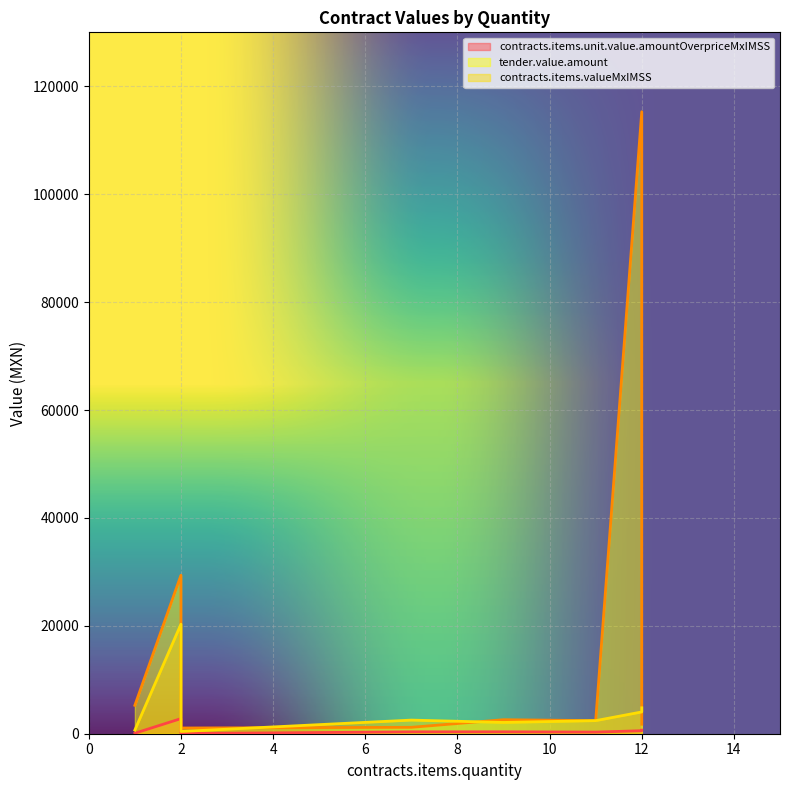

At which category does the chart reach its minimum across all series?

2